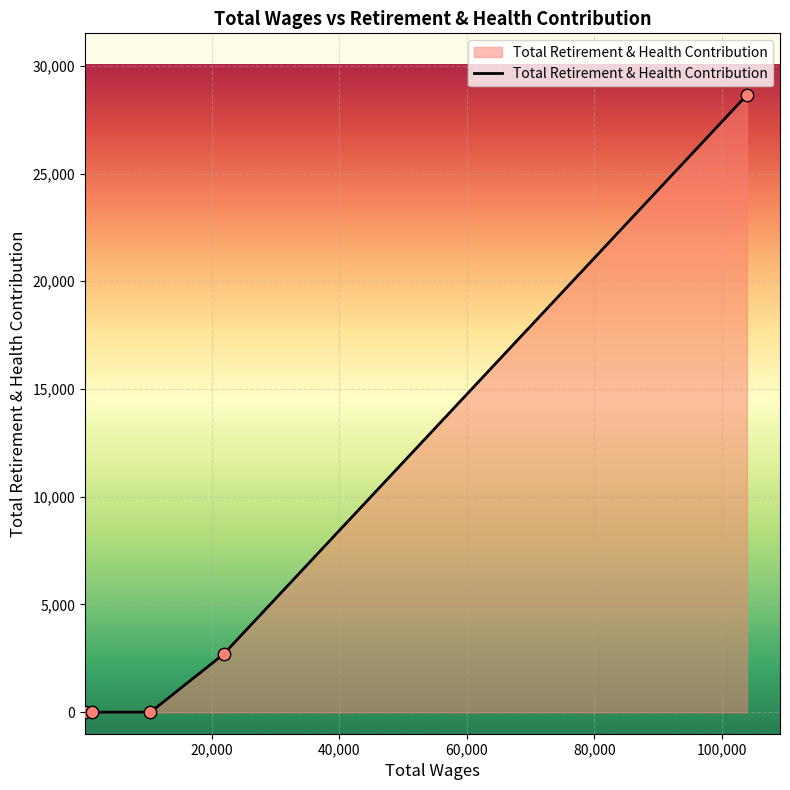

What is the greatest value displayed?

28644